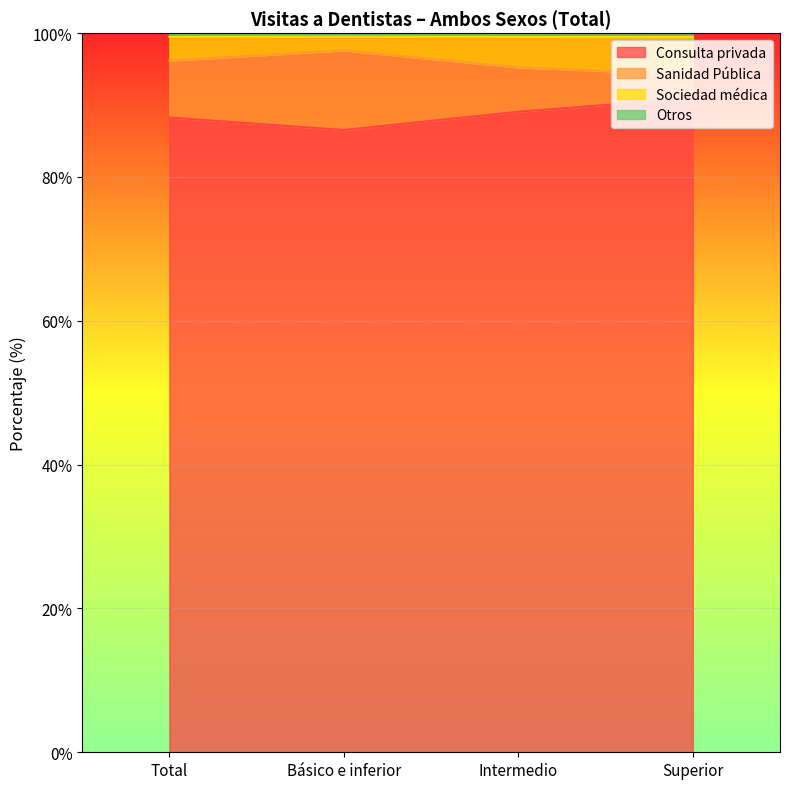

True or false: Consulta privada has a value of 49.2 at Total.

False